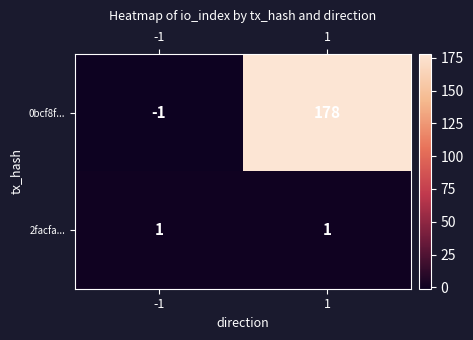

What is the spread (max minus min) of values at -1?

2